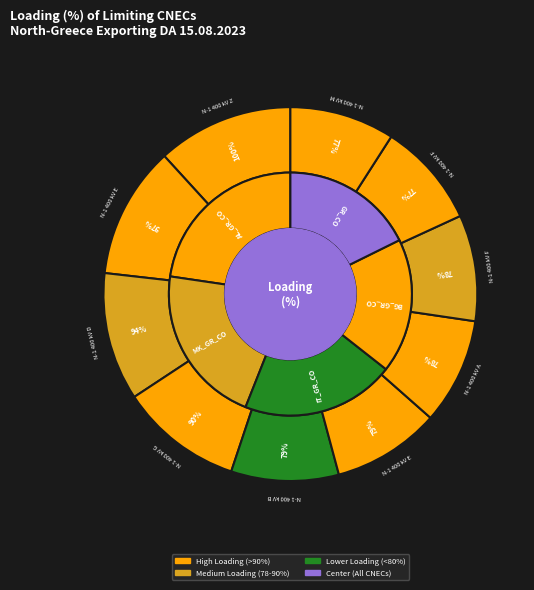

Does N-1 400 kV Amideo-Lagadas ck.1 represent more than half of the total?

No